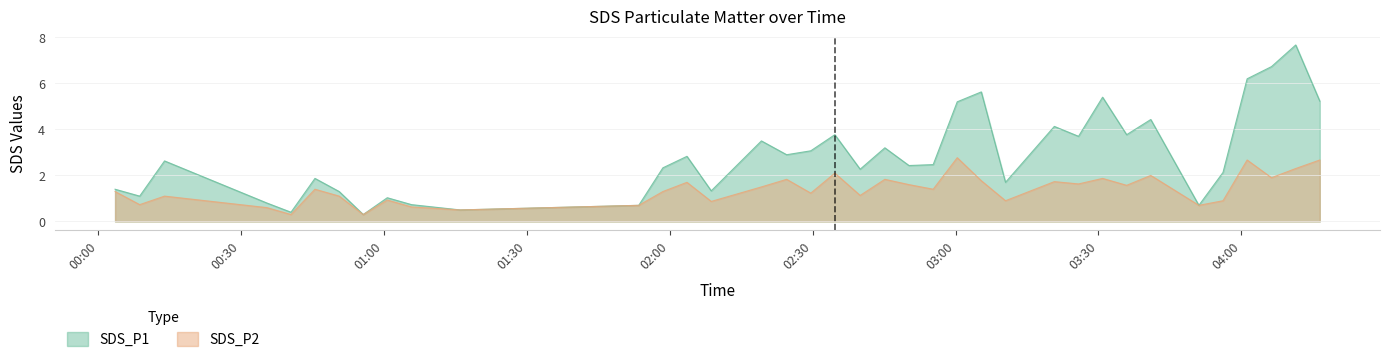

Where does the SDS_P2 series first go above 1?

2022/02/01 00:03:32